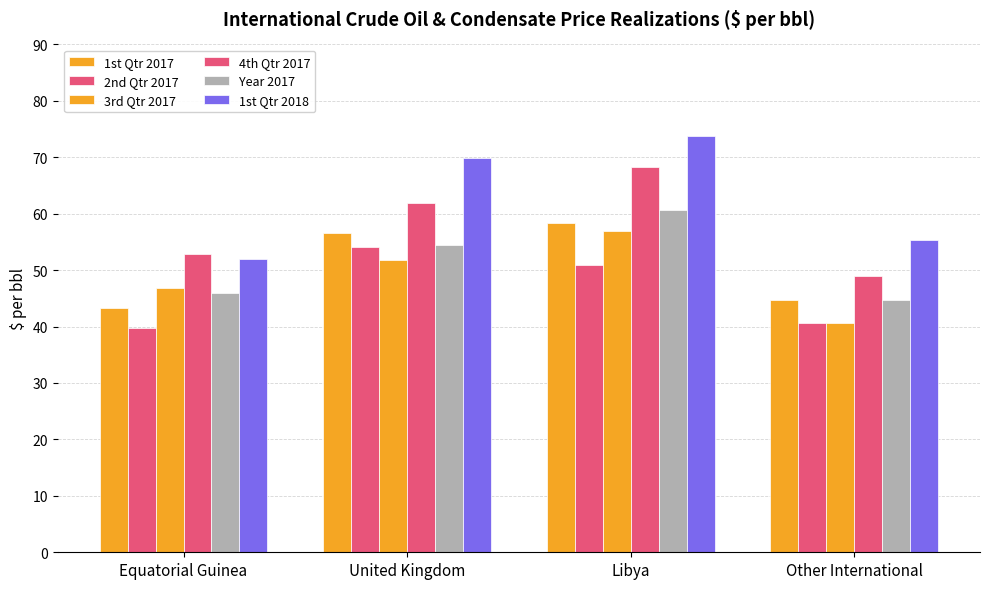

Rank the categories by 1st Qtr 2017 value from highest to lowest.

Libya, United Kingdom, Other International, Equatorial Guinea